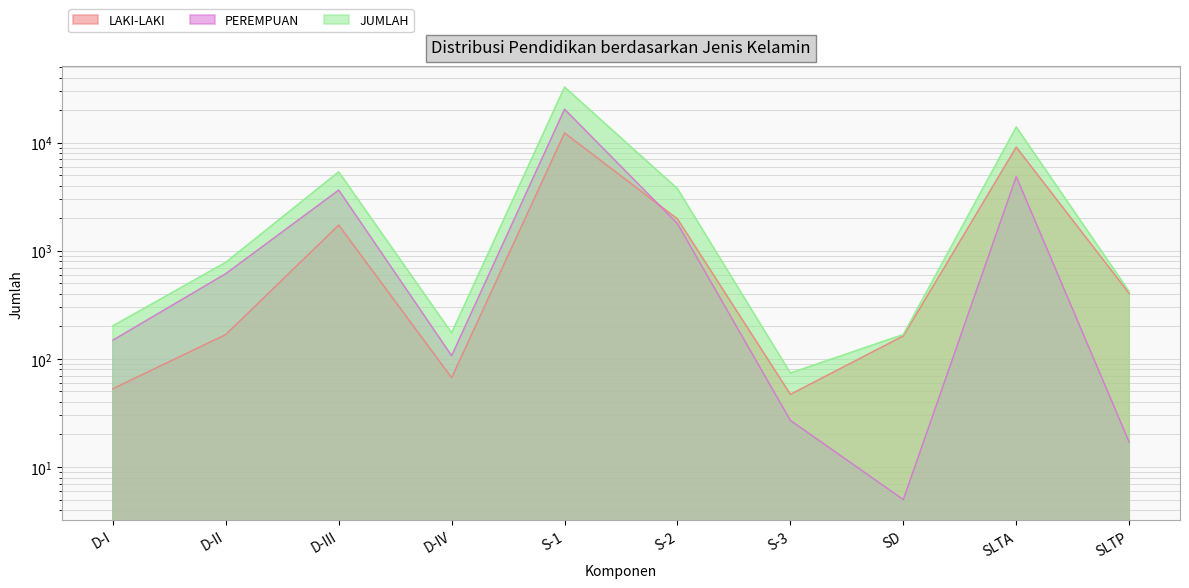

Where is LAKI-LAKI nearest to the value 6163?

SLTA